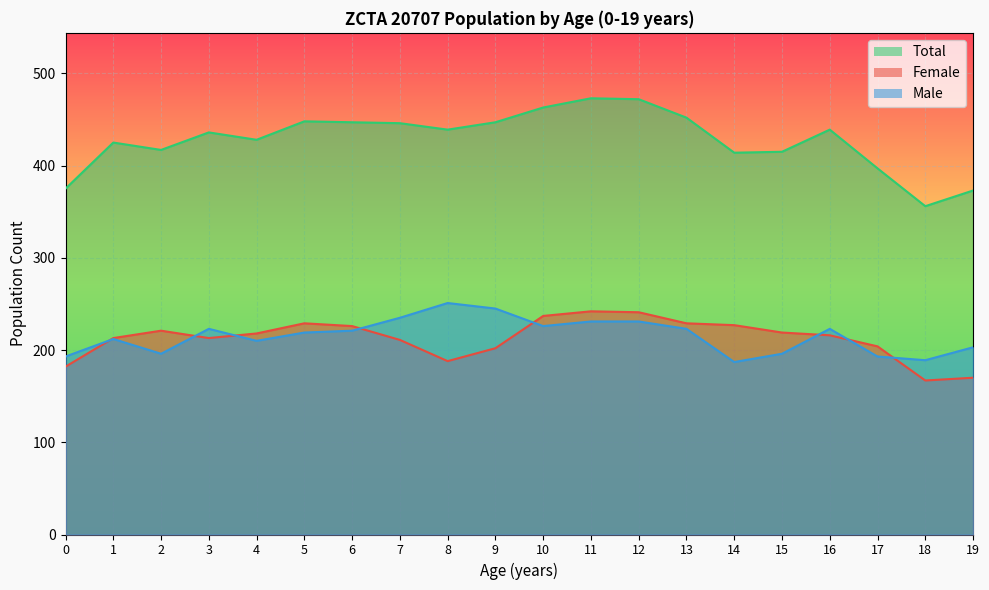

True or false: Female and Male cross at least once.

True